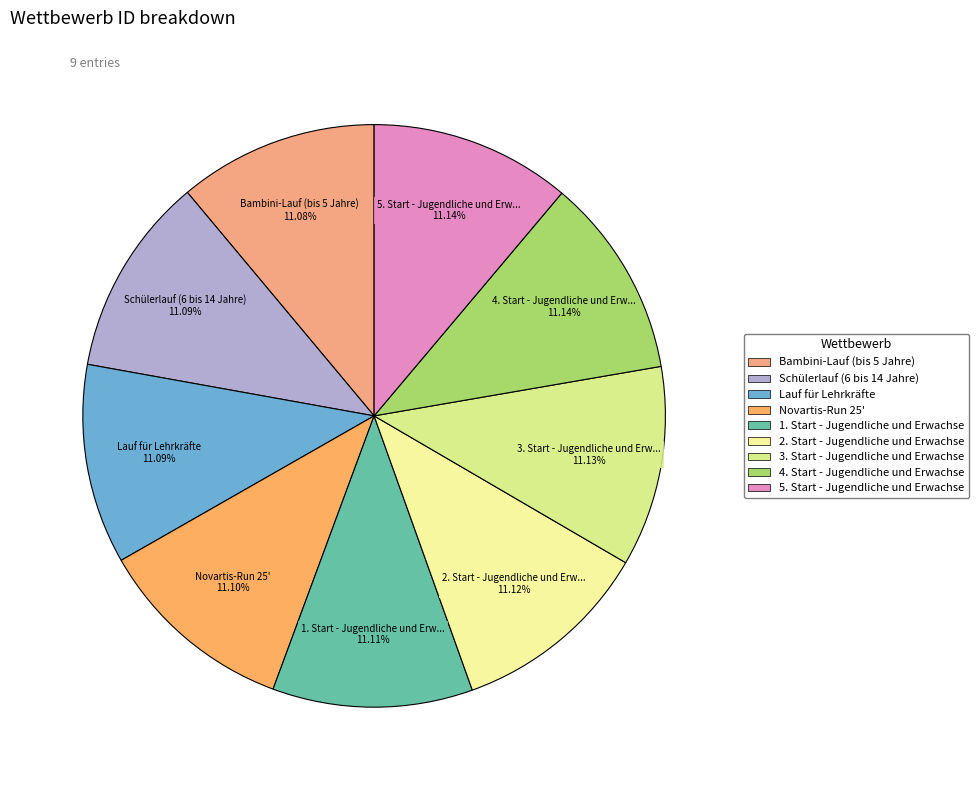

Count the number of slices in the pie.

9